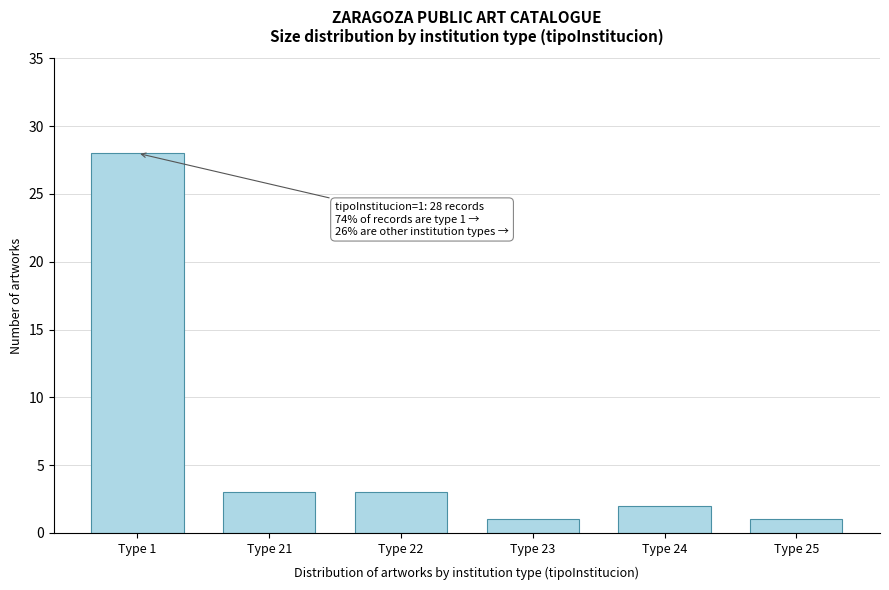

Reading left to right, list all the values displayed in this chart.

28	3	3	1	2	1